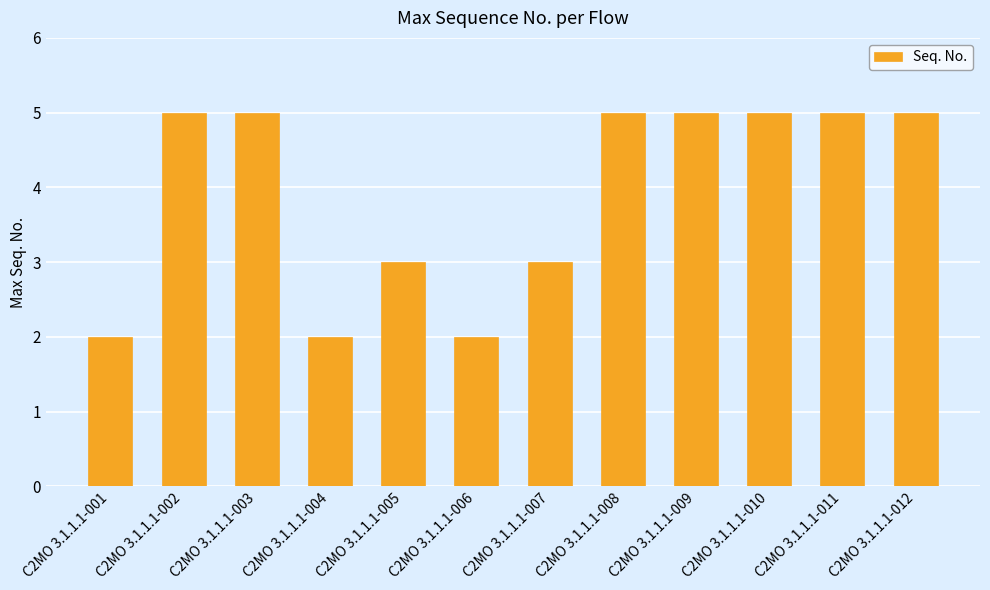

Reading left to right, what are all the values shown in this chart?

C2MO 3.1.1.1-001=2	C2MO 3.1.1.1-002=5	C2MO 3.1.1.1-003=5	C2MO 3.1.1.1-004=2	C2MO 3.1.1.1-005=3	C2MO 3.1.1.1-006=2	C2MO 3.1.1.1-007=3	C2MO 3.1.1.1-008=5	C2MO 3.1.1.1-009=5	C2MO 3.1.1.1-010=5	C2MO 3.1.1.1-011=5	C2MO 3.1.1.1-012=5